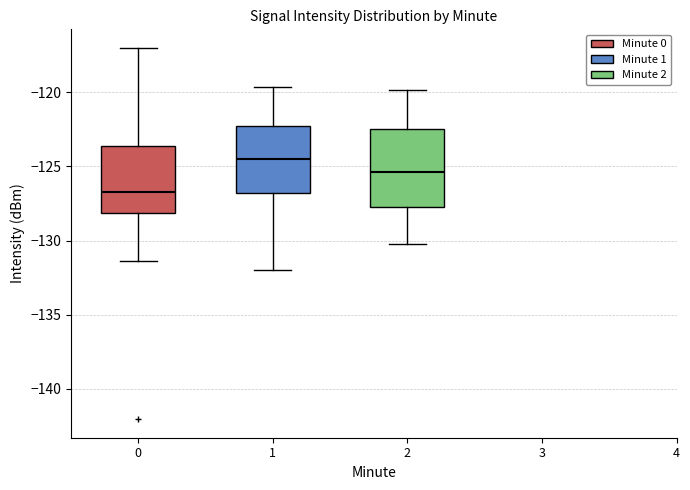

Which box's median line is the highest?

1